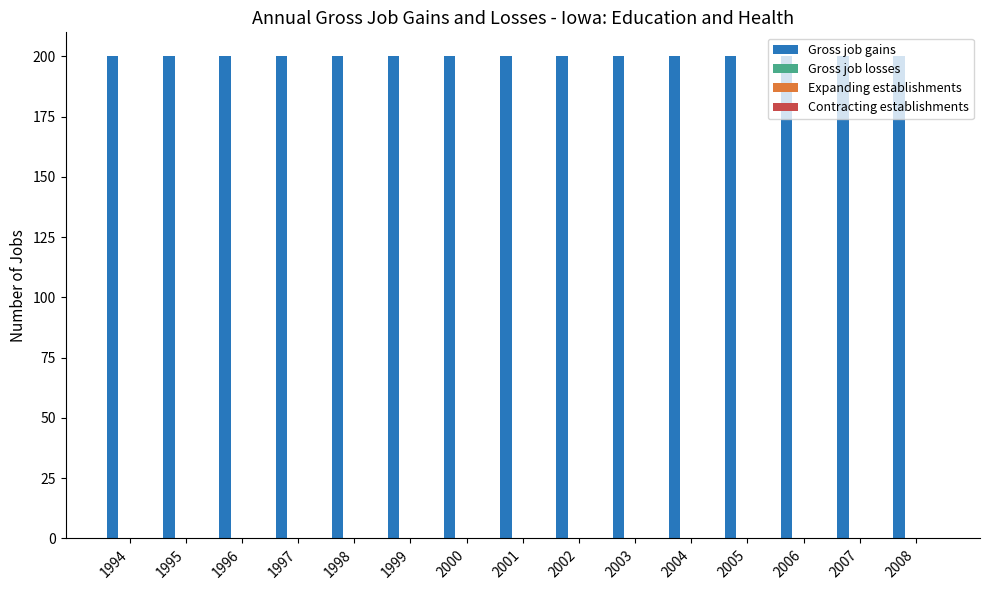

Which series has the largest total across all categories?

Gross job gains